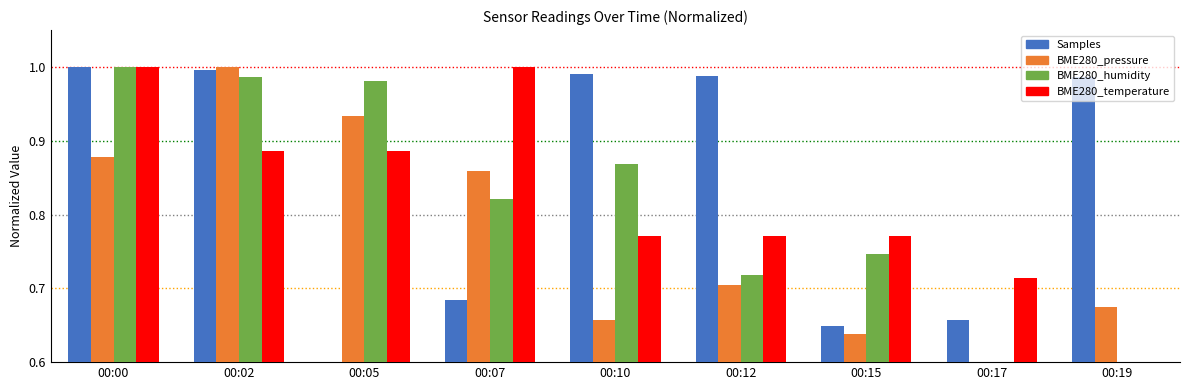

Where is BME280_temperature nearest to the value 0?

00:19